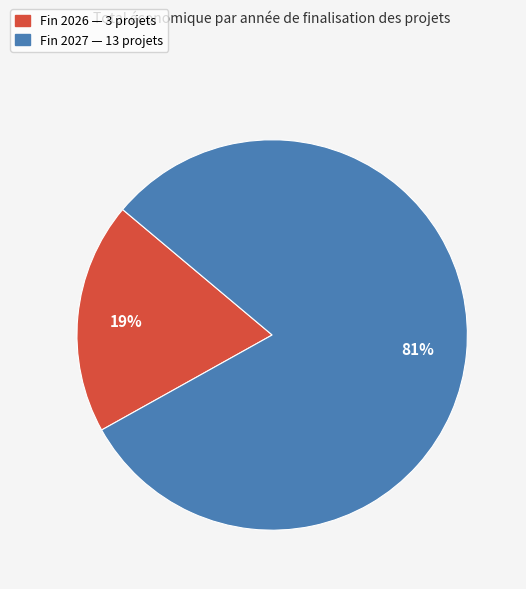

Count the number of slices in the pie.

2